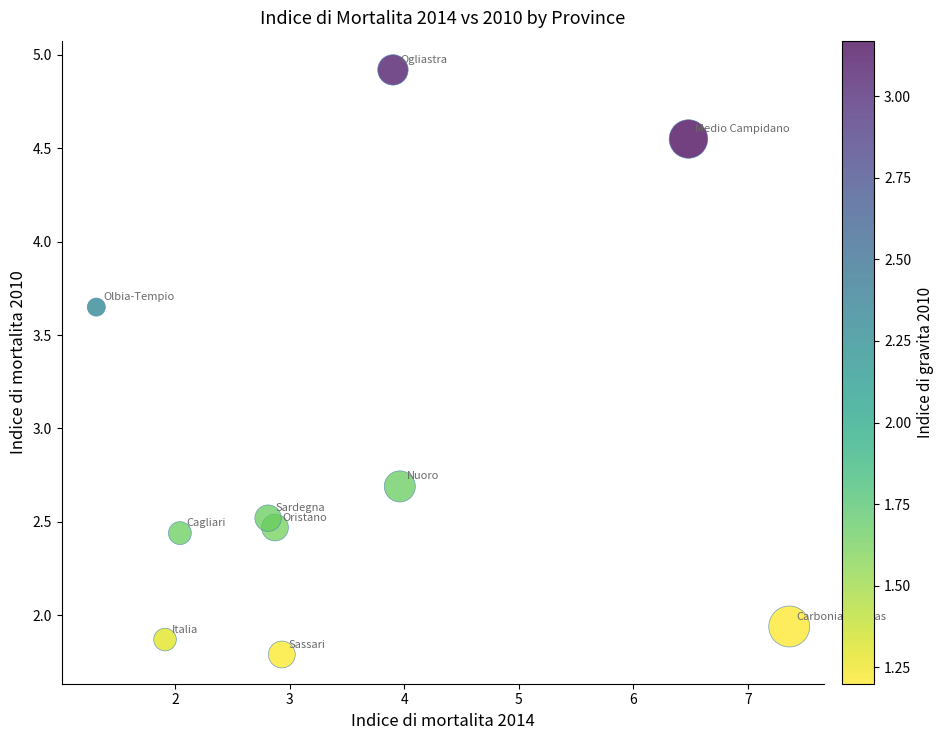

What Y value in the scatter plot is closest to 3?

2.7